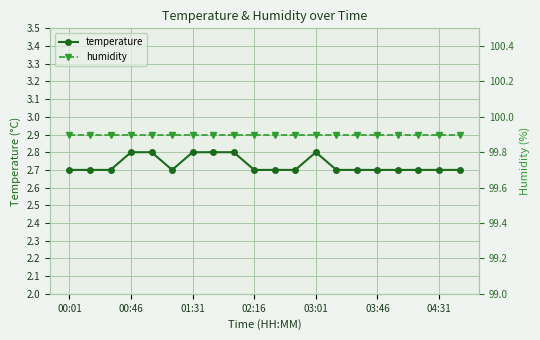

What is the sum of all temperature values?

54.6